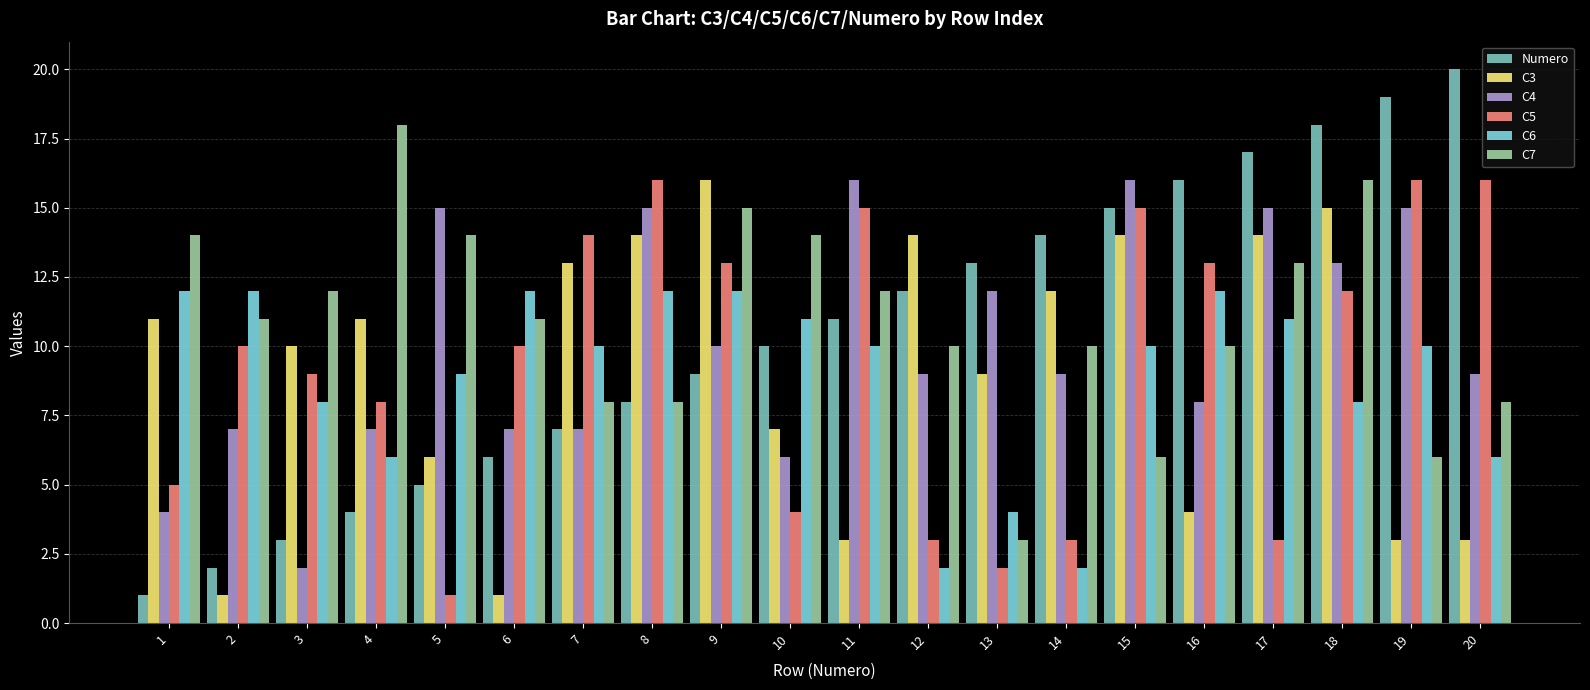

What is the value of the C3 bar at the 15th from the left?

14